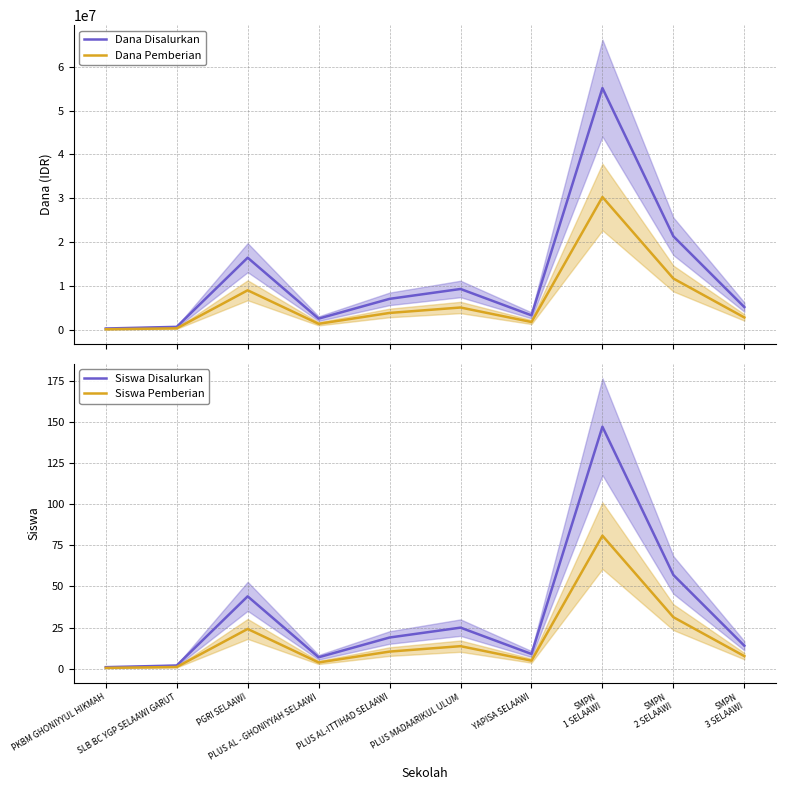

Reading left to right, list all the values displayed in this chart.

Dana Disalurkan: 375000.0	750000.0	16500000.0	2625000.0	7125000.0	9375000.0	3375000.0	55125000.0	21375000.0	5250000.0
Dana Pemberian: 206250.0	412500.0	9075000.0	1443750.0	3918750.0	5156250.0	1856250.0	30318750.0	11756250.0	2887500.0
Siswa Disalurkan: 1.0	2.0	44.0	7.0	19.0	25.0	9.0	147.0	57.0	14.0
Siswa Pemberian: 0.6	1.1	24.2	3.9	10.5	13.8	5.0	80.9	31.4	7.7